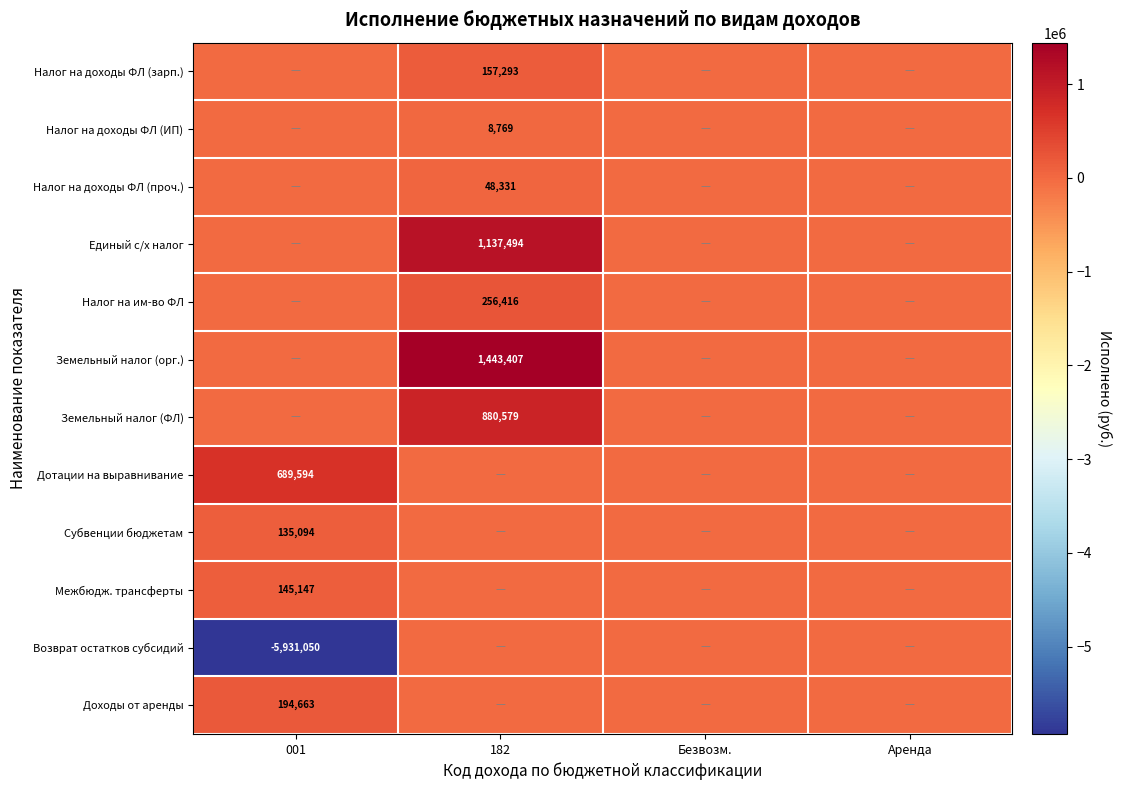

True or false: Дотации на выравнивание has a value of 689594 at 001.

True